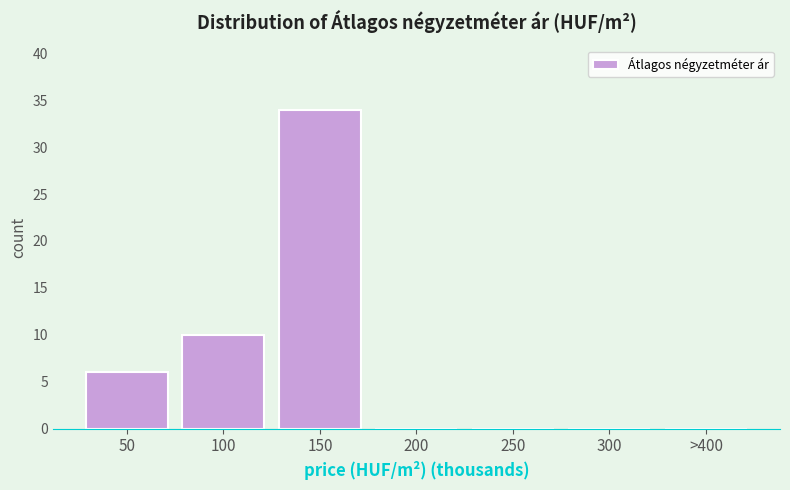

Reading left to right, extract all data points from this chart.

50=6	100=10	150=34	200=0	250=0	300=0	>400=0